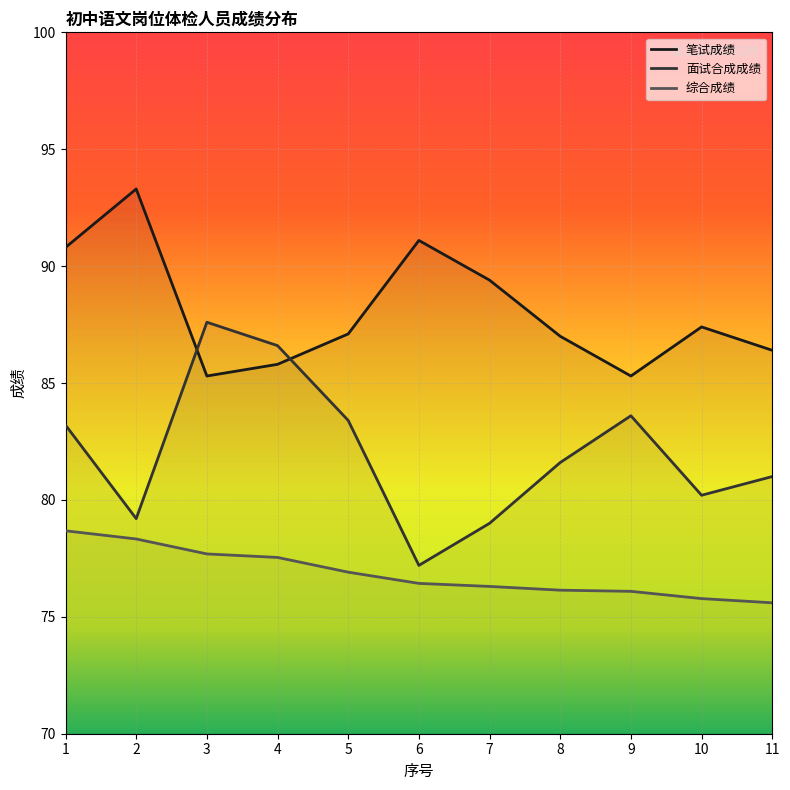

List the series in order of their overall mean, highest first.

笔试成绩, 面试合成成绩, 综合成绩